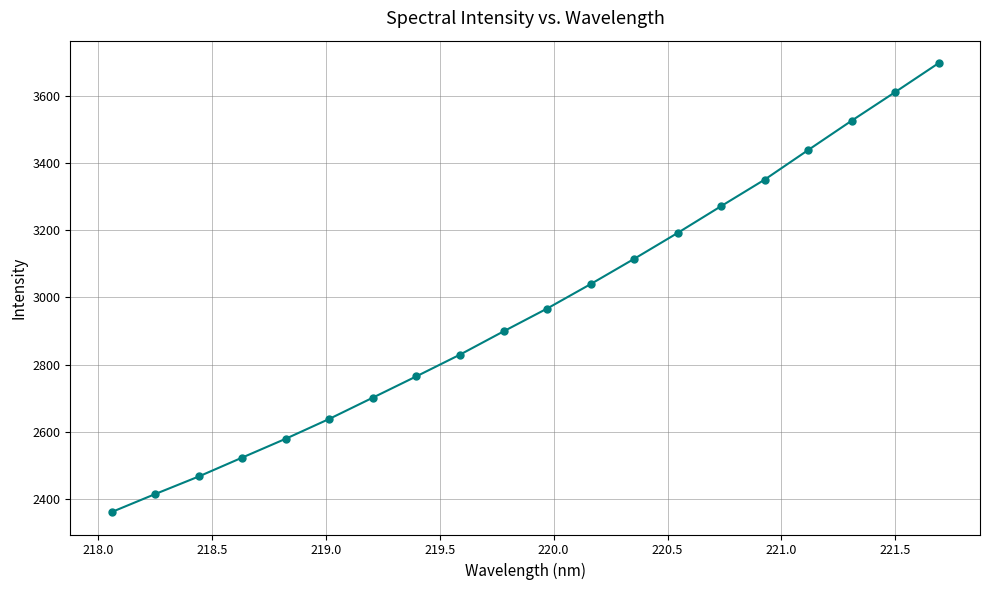

What is the value of the 6th point from the left?

2638.2